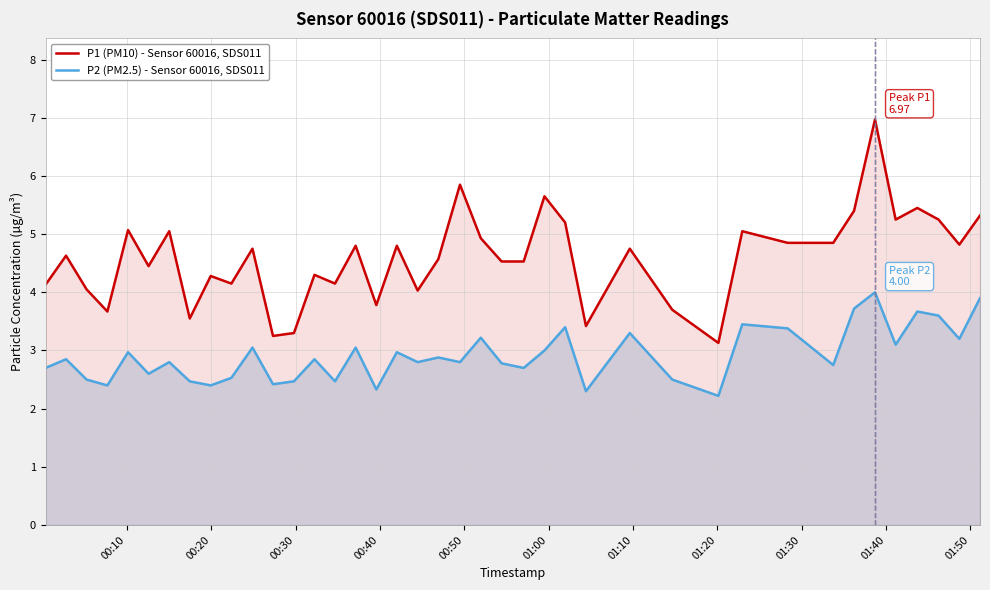

What is the difference between the maximum and minimum values in the P1 (PM10) - Sensor 60016, SDS011 series?

3.8